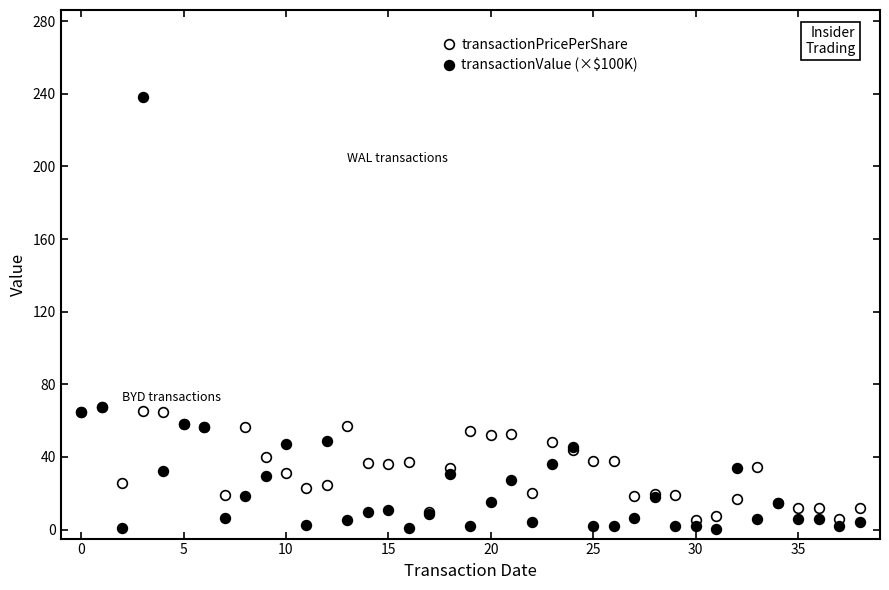

True or false: transactionValue (×$100K) has more than 1 interior local peaks.

True